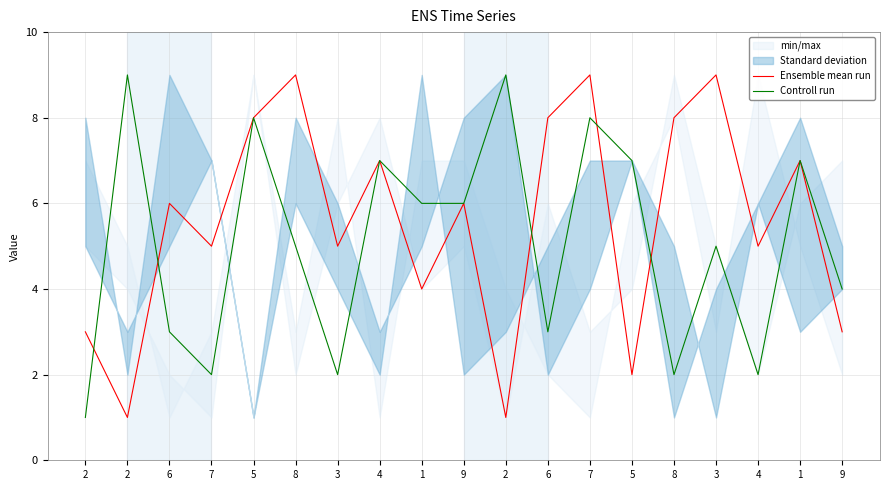

What is the label of the 19th point from the right?

2